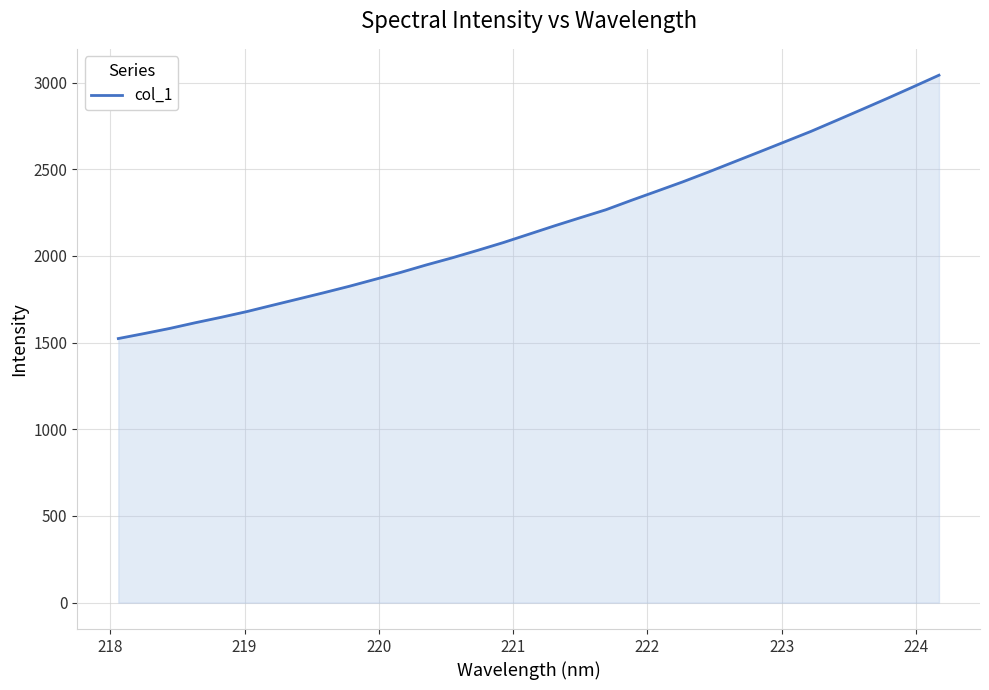

What is the difference between the maximum and minimum values?

1518.9